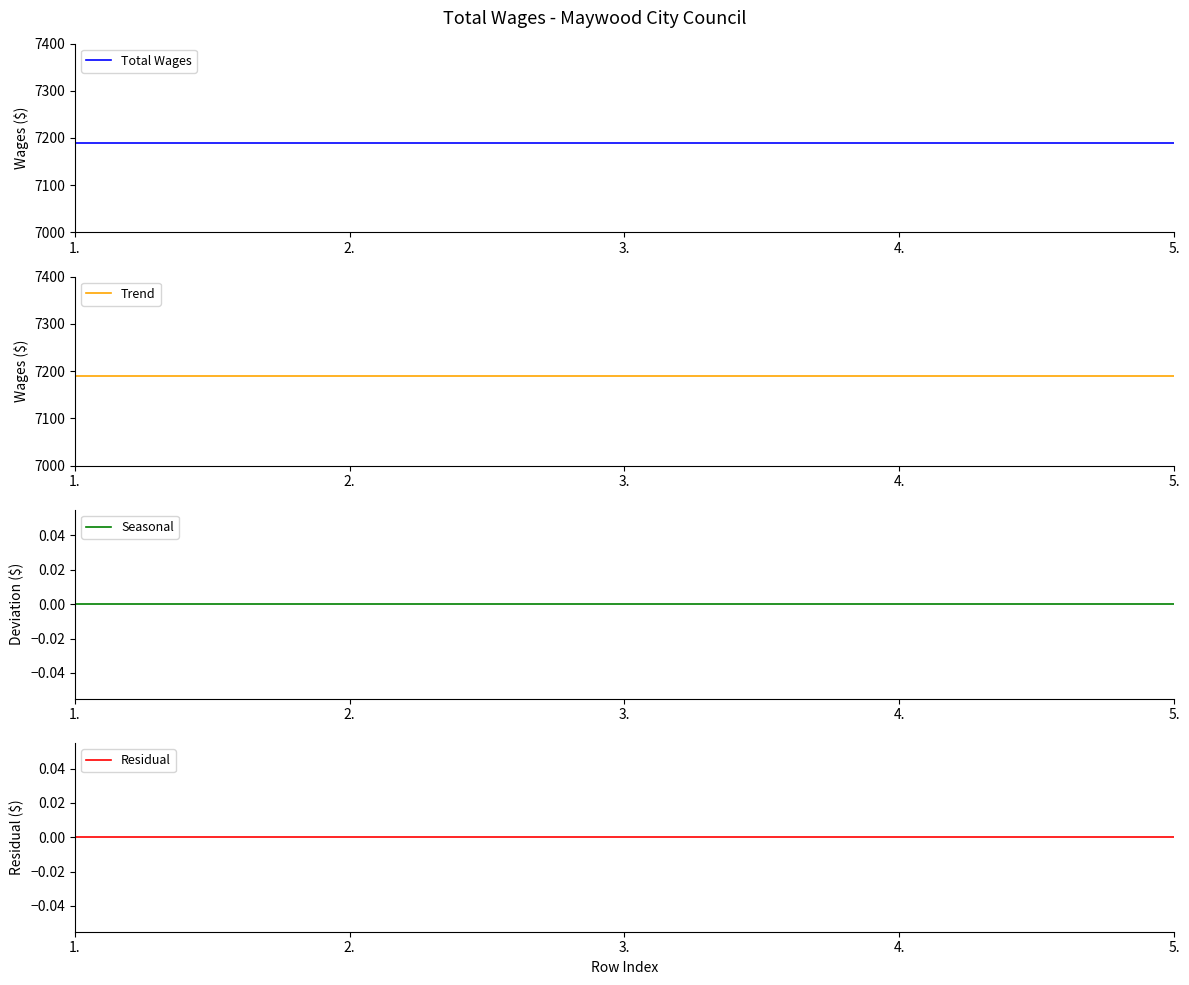

True or false: Trend has a value of 9500 at 3..

False